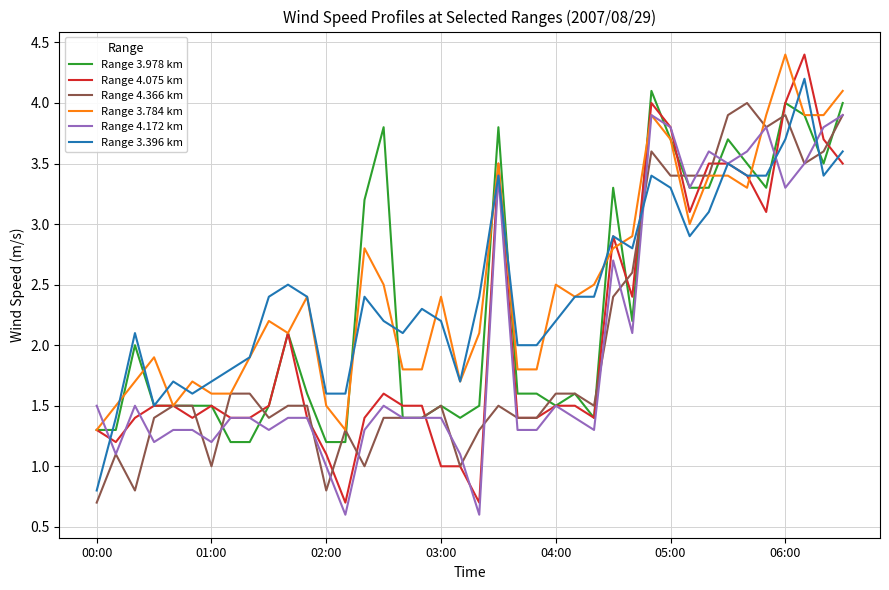

What is the maximum value shown in the chart?

4.4